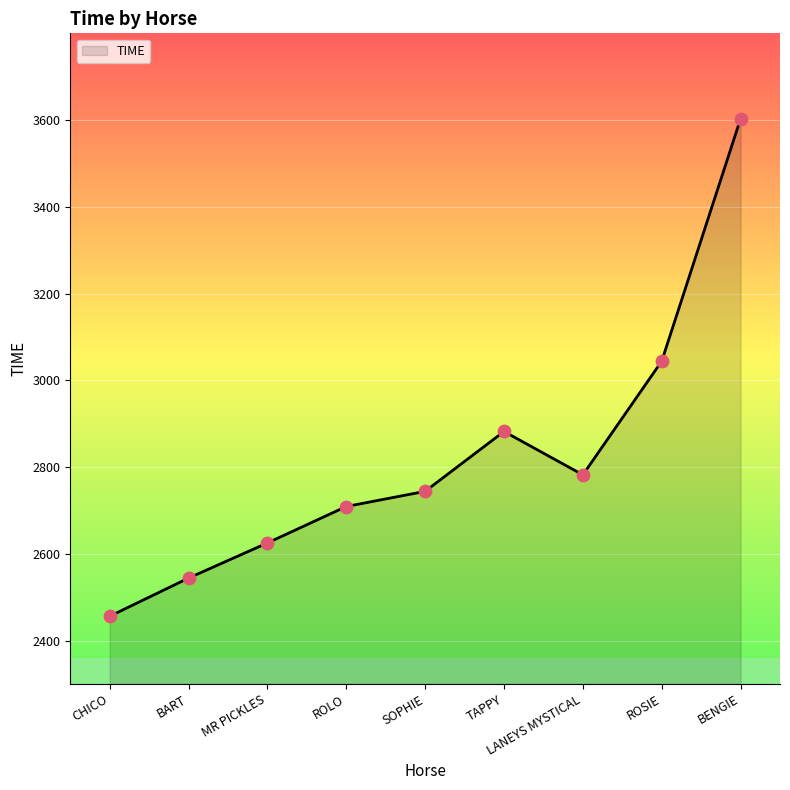

What is the ratio of the value at LANEYS MYSTICAL to the value at TAPPY?

1.0